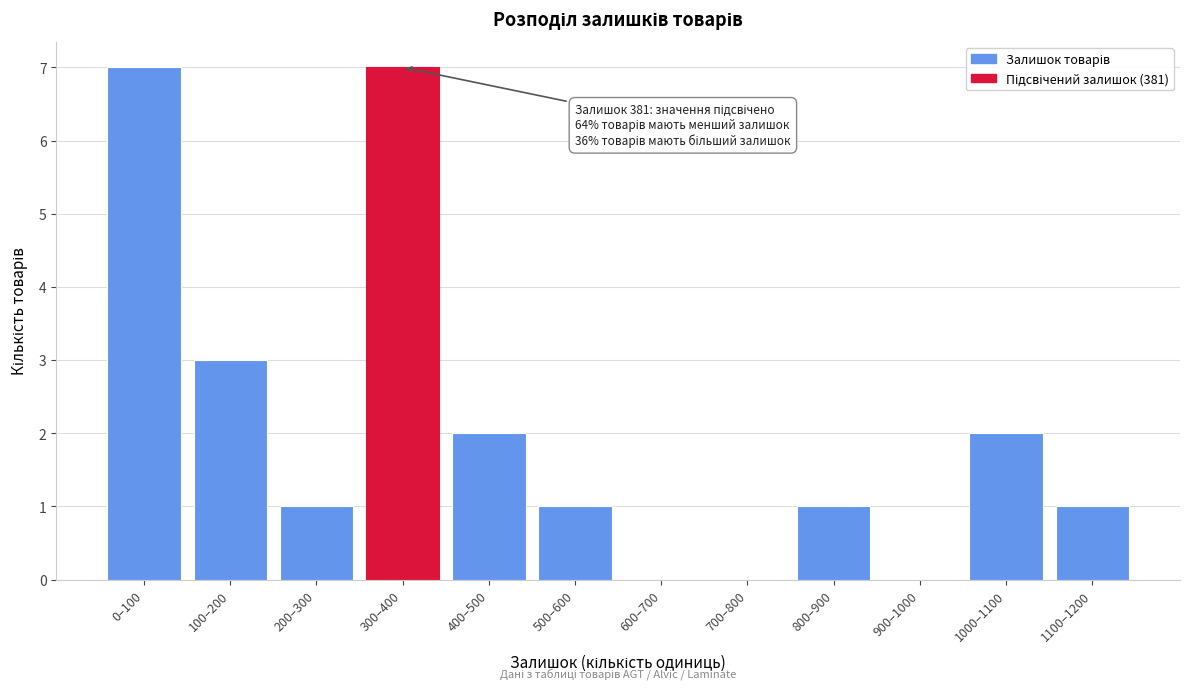

Reading left to right, what are all the values shown in this chart?

0–100=7	100–200=3	200–300=1	300–400=7	400–500=2	500–600=1	600–700=0	700–800=0	800–900=1	900–1000=0	1000–1100=2	1100–1200=1